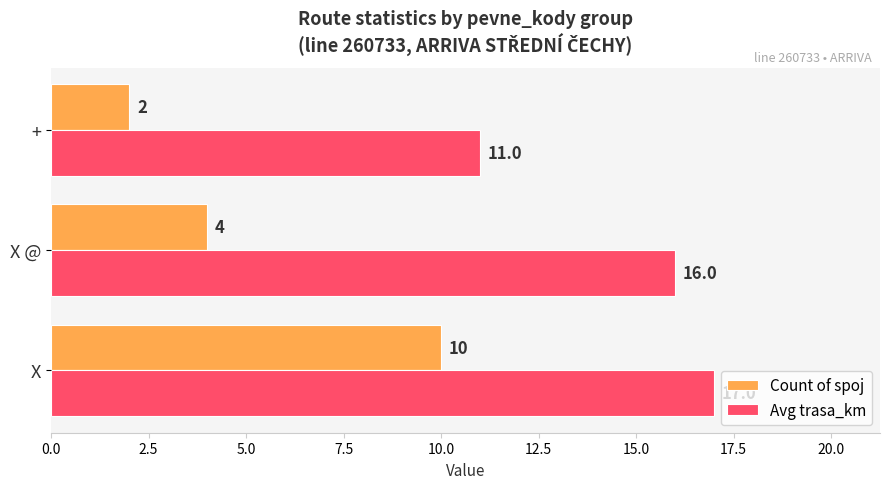

List the series in order of their peak value, highest first.

Avg trasa_km, Count of spoj